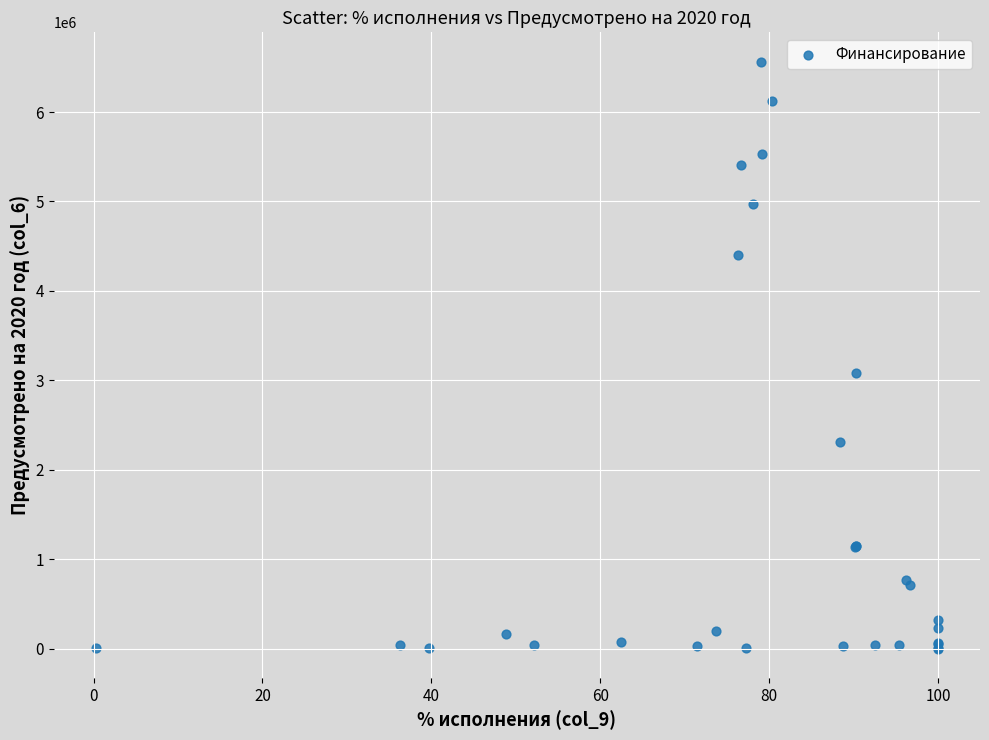

What Y value in the scatter plot is closest to 3282168?

3078656.5